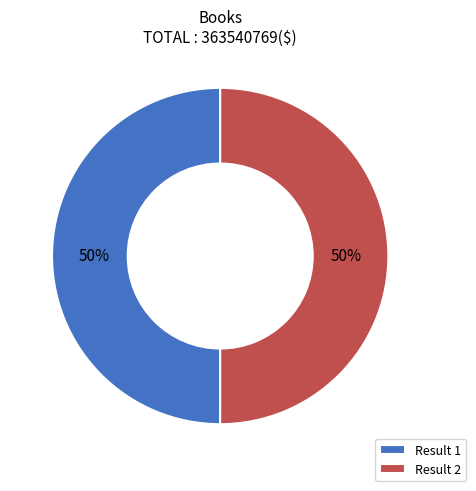

Is the sum of Result 2 and Result 1 greater than half?

Yes